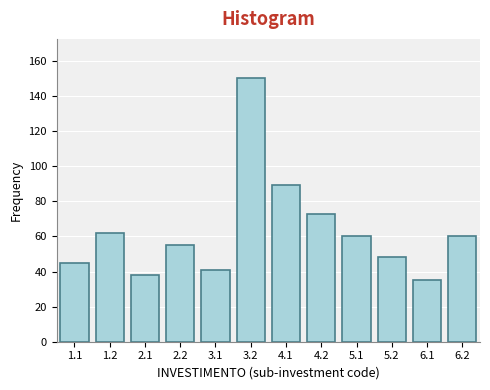

Reading left to right, what are all the values shown in this chart?

1.1=45	1.2=62	2.1=38	2.2=55	3.1=41	3.2=150	4.1=89	4.2=73	5.1=60	5.2=48	6.1=35	6.2=60